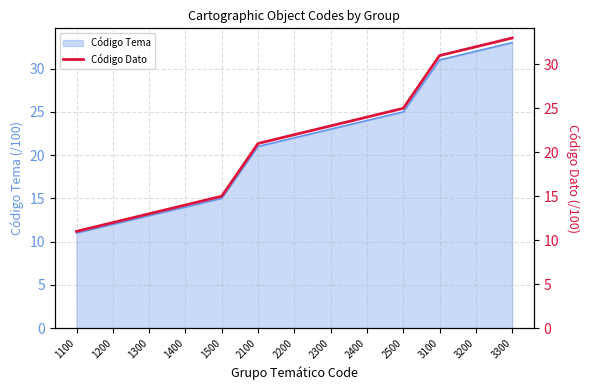

Count the number of categories in the chart.

13